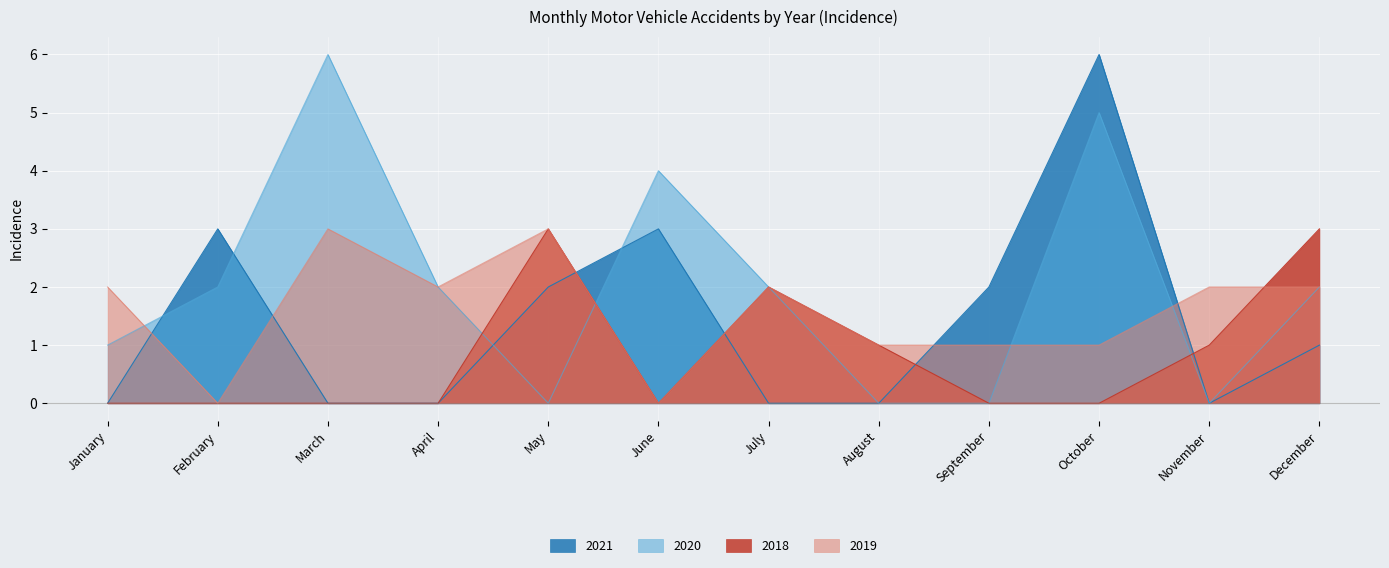

Which series has the largest total across all categories?

2020